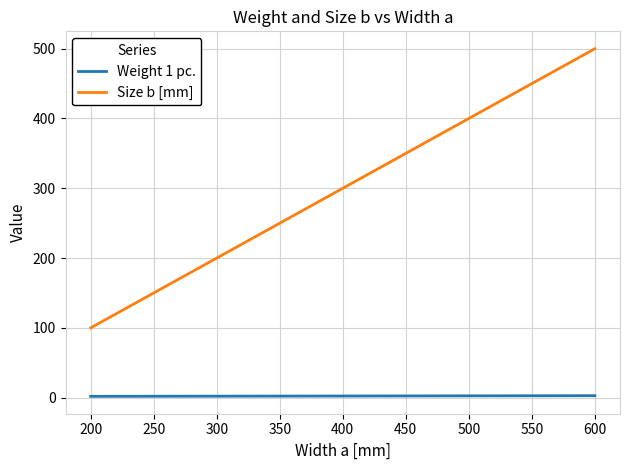

Read the Size b [mm] value at 300.

200.0